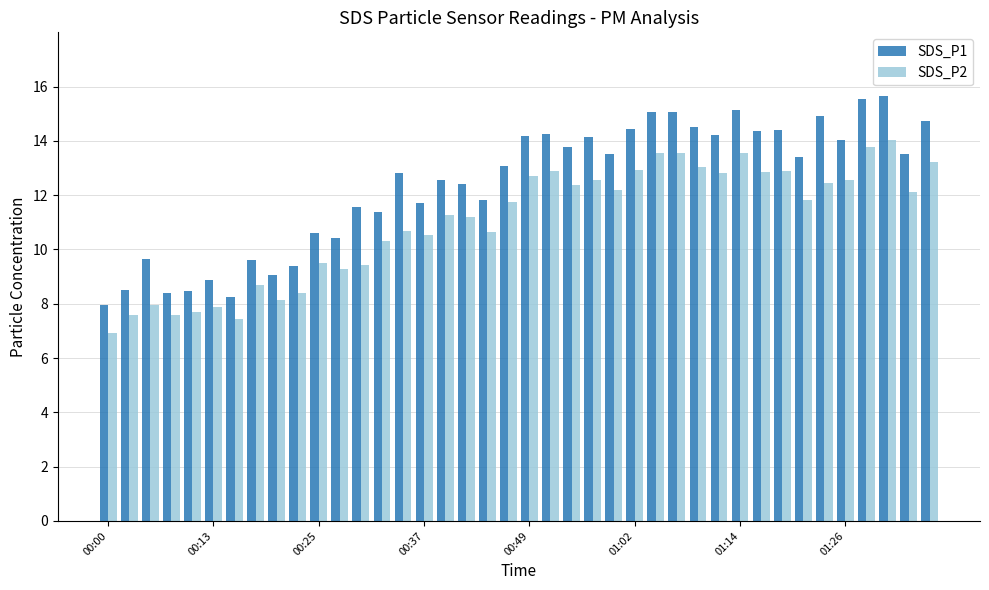

What is the sum of all SDS_P1 values?

495.4